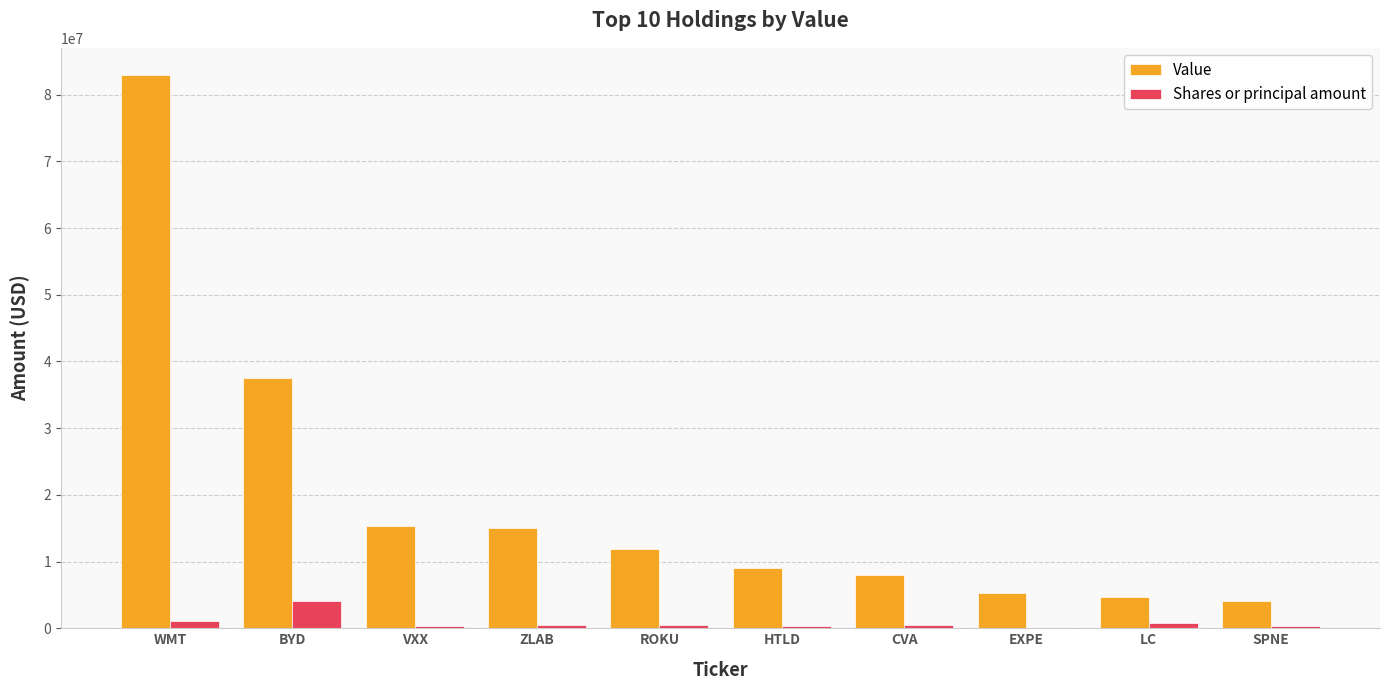

What is the sum of all Value values?

193762000